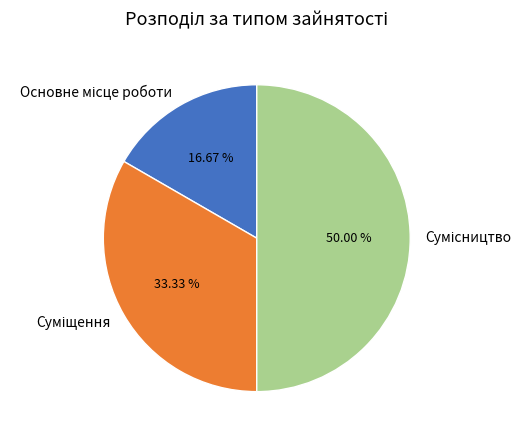

Is the sum of Основне місце роботи and Сумісництво greater than half?

Yes